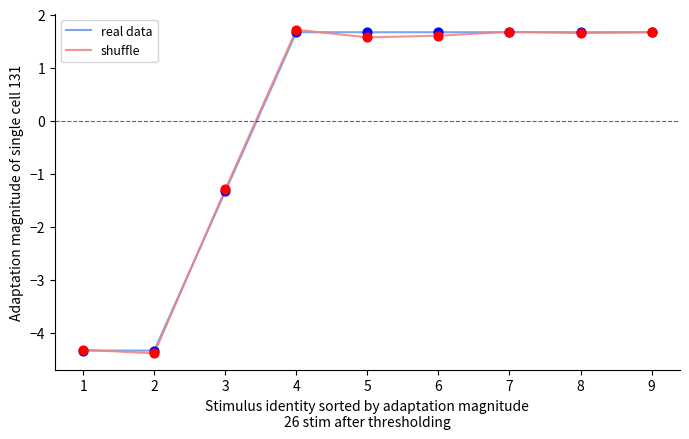

Between 2 and 7, which series saw the biggest shift?

shuffle